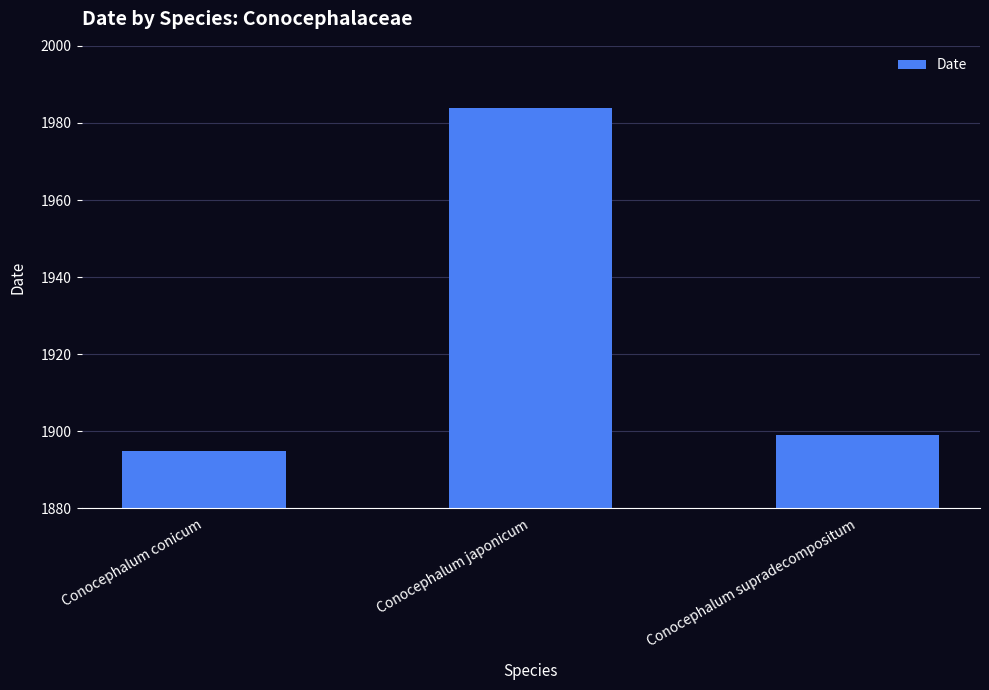

What is the value of the 3rd bar from the left?

1899